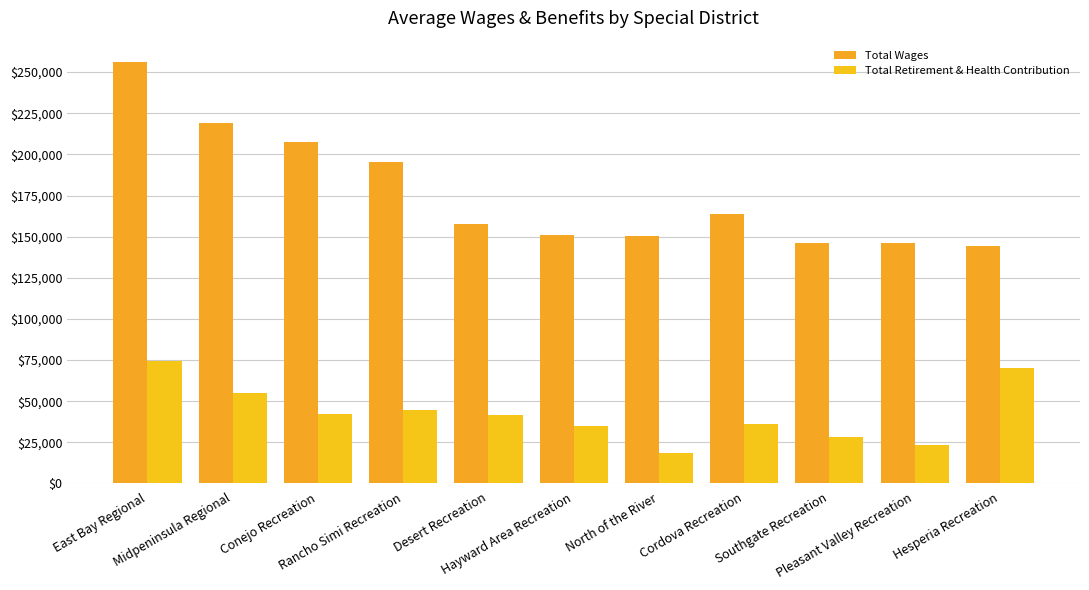

At which category does the chart reach its minimum across all series?

North of the River